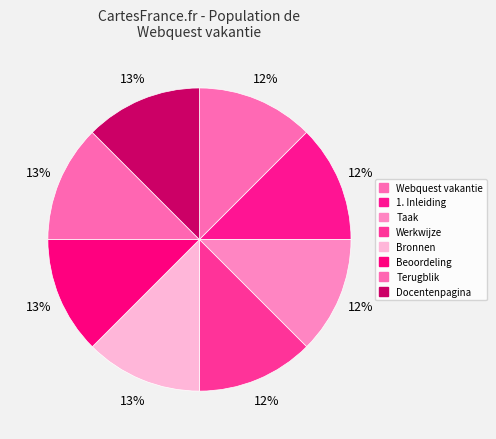

What percentage do Bronnen and 1. Inleiding together represent?

25.0%